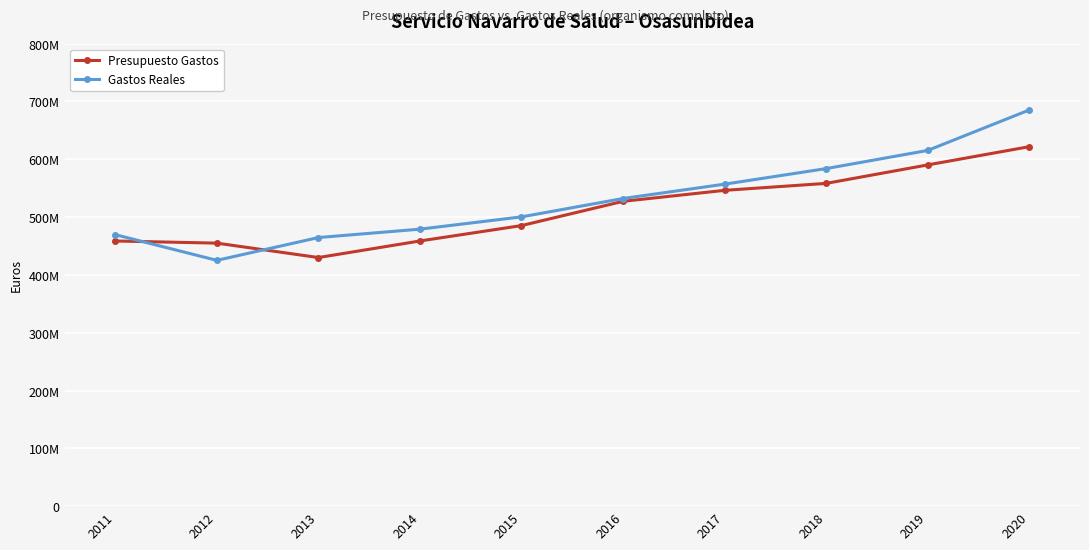

What are all the series names shown in the legend?

Presupuesto Gastos, Gastos Reales